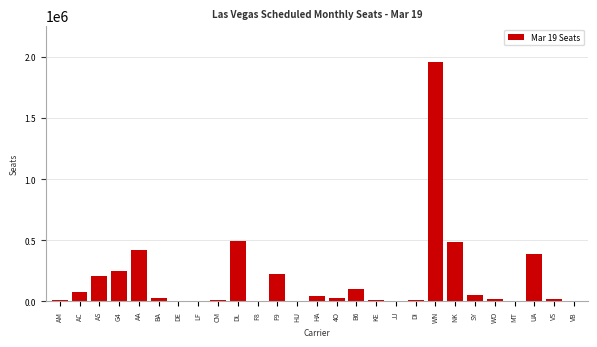

What is the ratio of the value at AS to the value at F9?

0.9